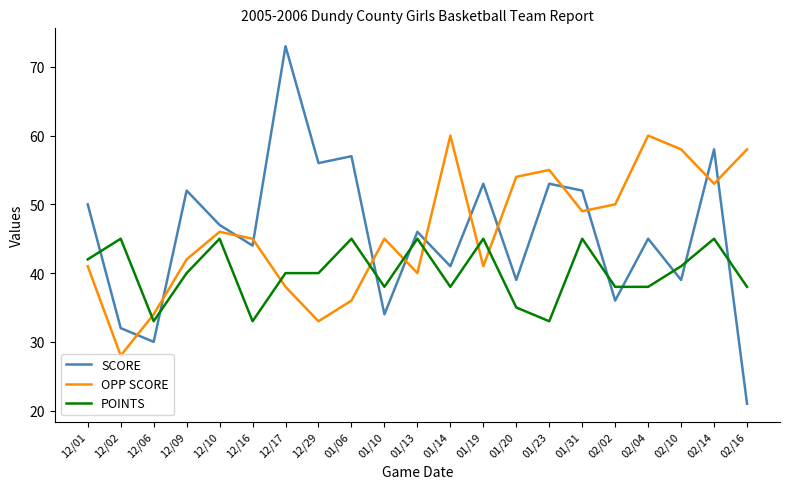

The value of SCORE at 12/29 is 56. True or false?

True